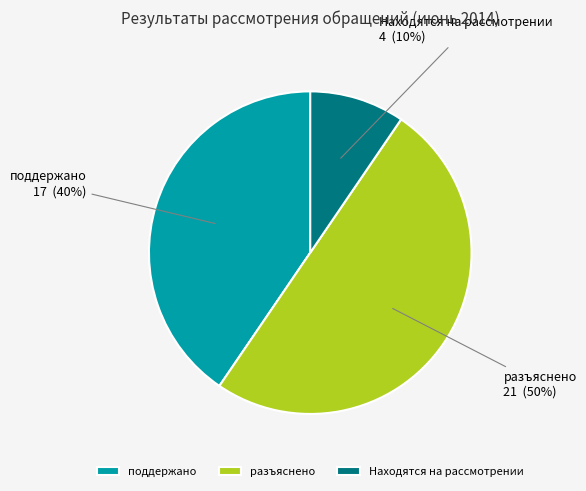

To the nearest percent, what is the average slice percentage?

33%